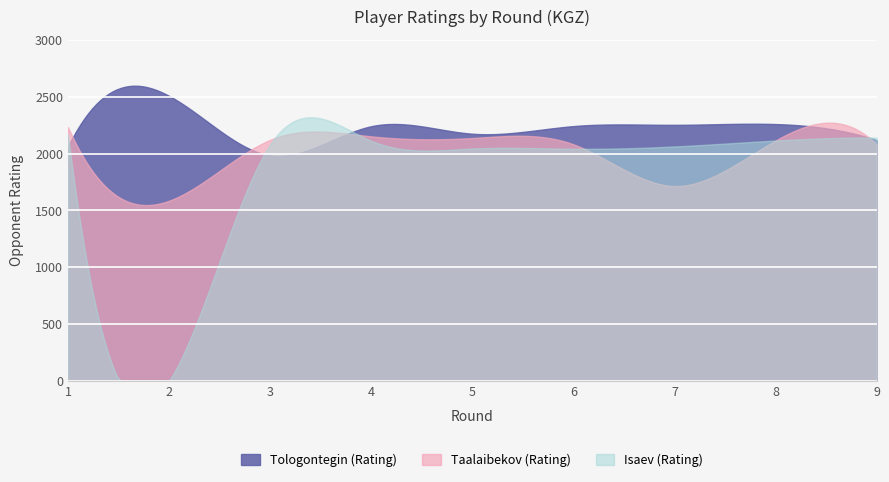

At how many categories does at least one series exceed 922?

200